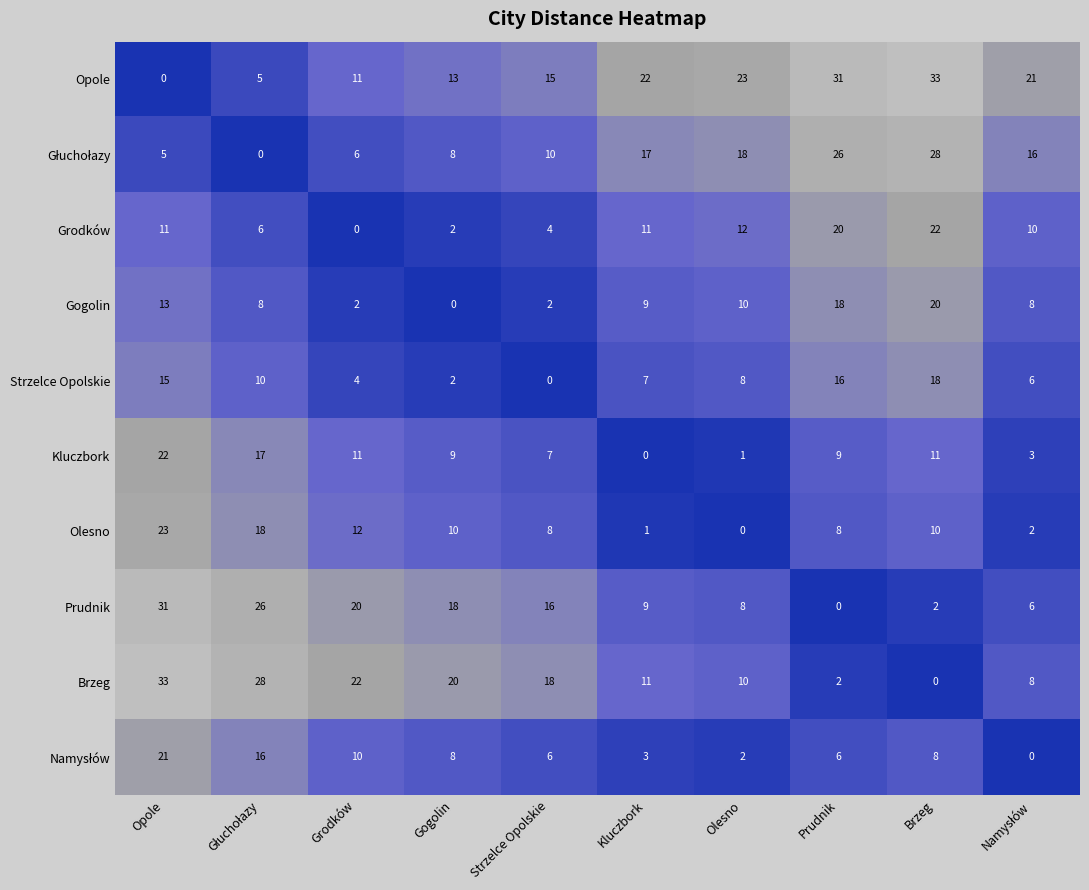

True or false: Prudnik has a value of 9 at Kluczbork.

True